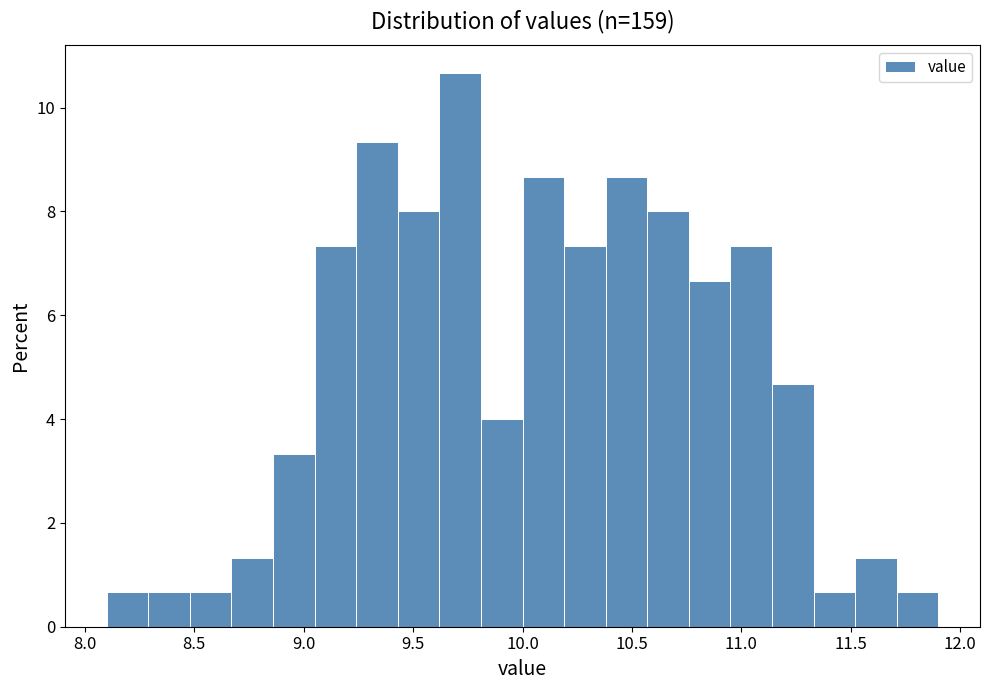

Around what value on the x-axis is the tallest bar? Give the approximate position of its centre, as read against the axis.

9.70